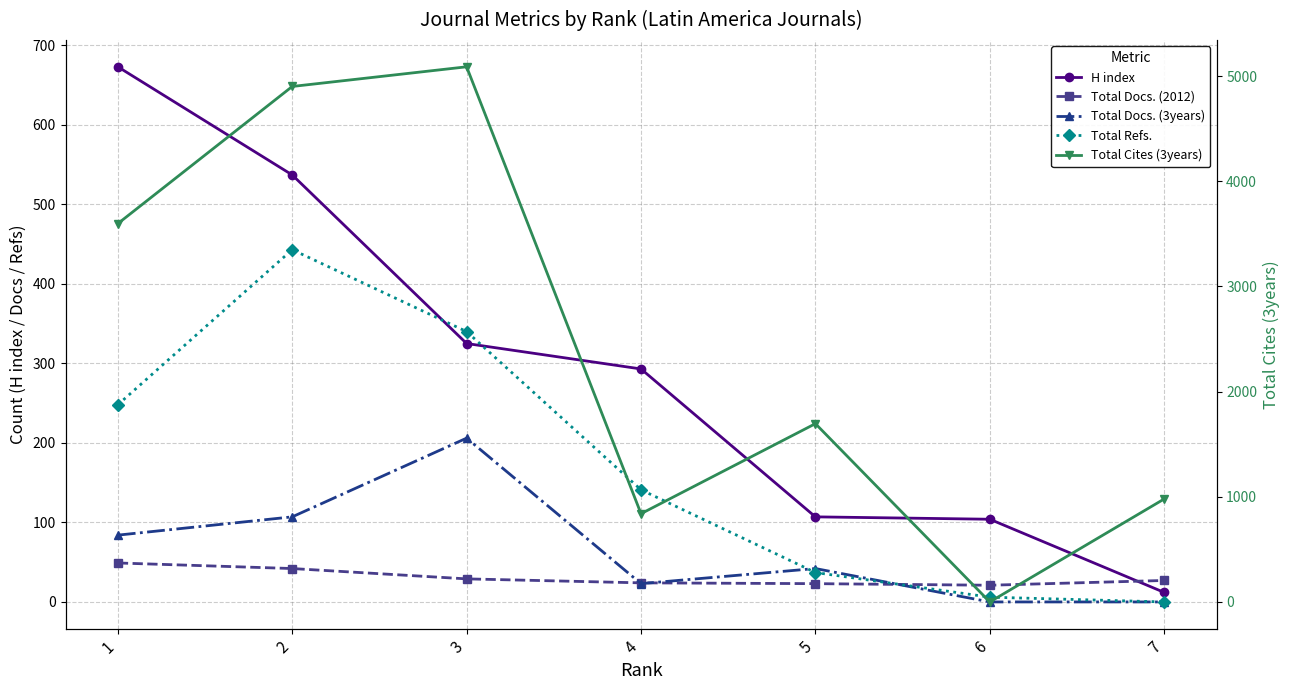

Which series ends up on top after the final intersection of Total Docs. (3years) and Total Docs. (2012)?

Total Docs. (2012)